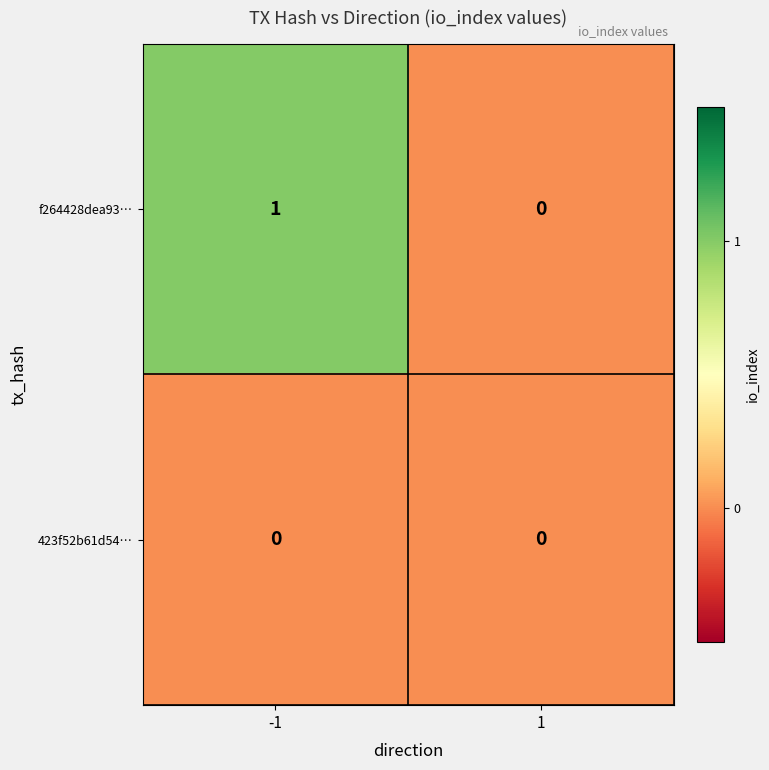

Which series has the widest spread of values?

f264428dea93…